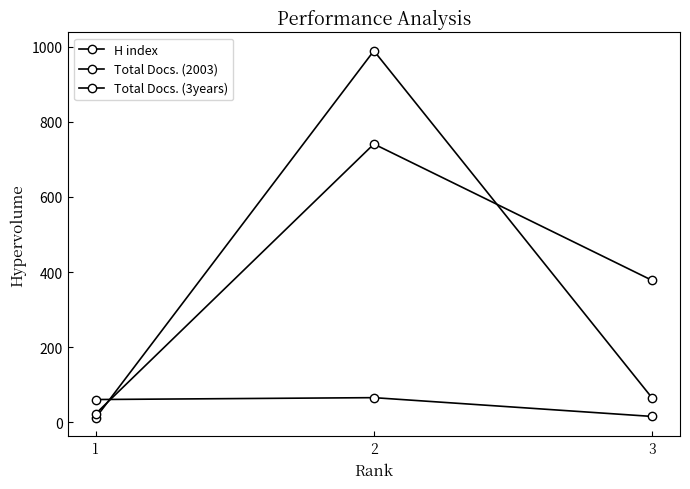

Read the Total Docs. (3years) value at 2, to the nearest 50.

750